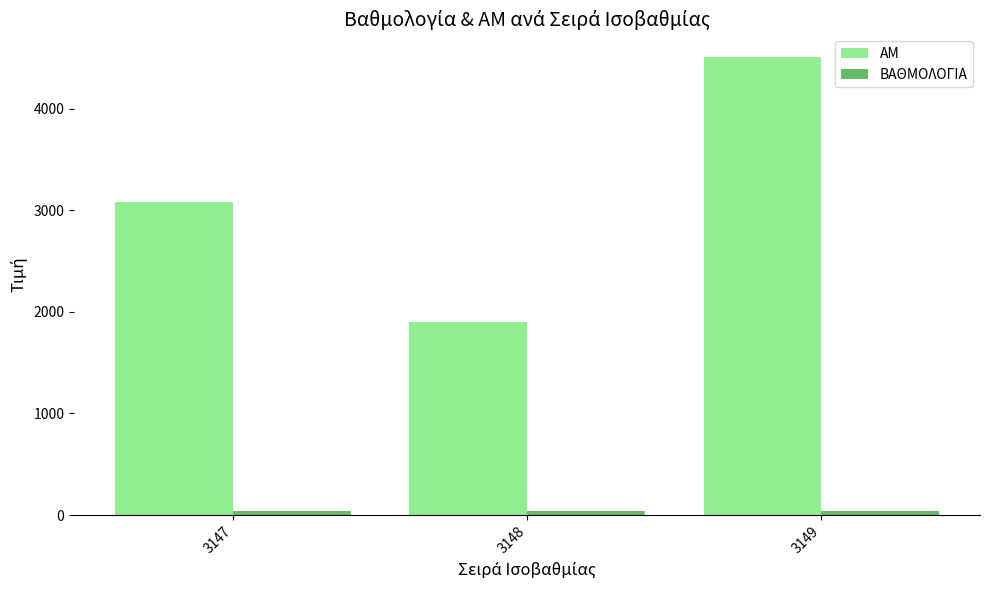

At which label is ΑΜ closest to 3204?

3147